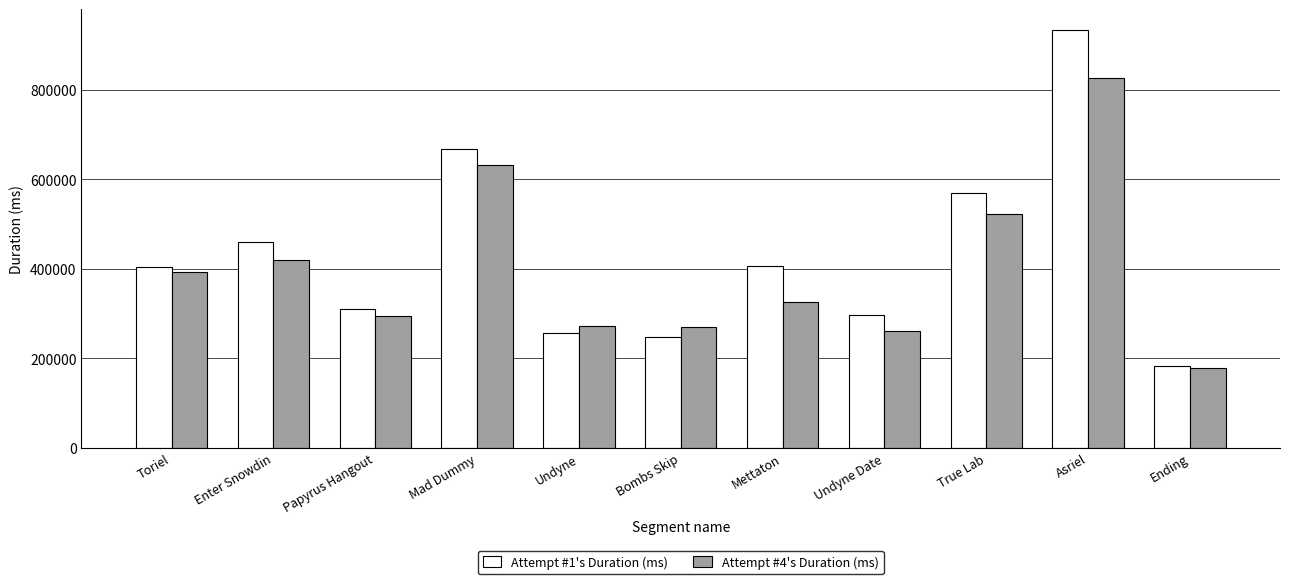

Which series changed the most between Undyne Date and Ending?

Attempt #1's Duration (ms)